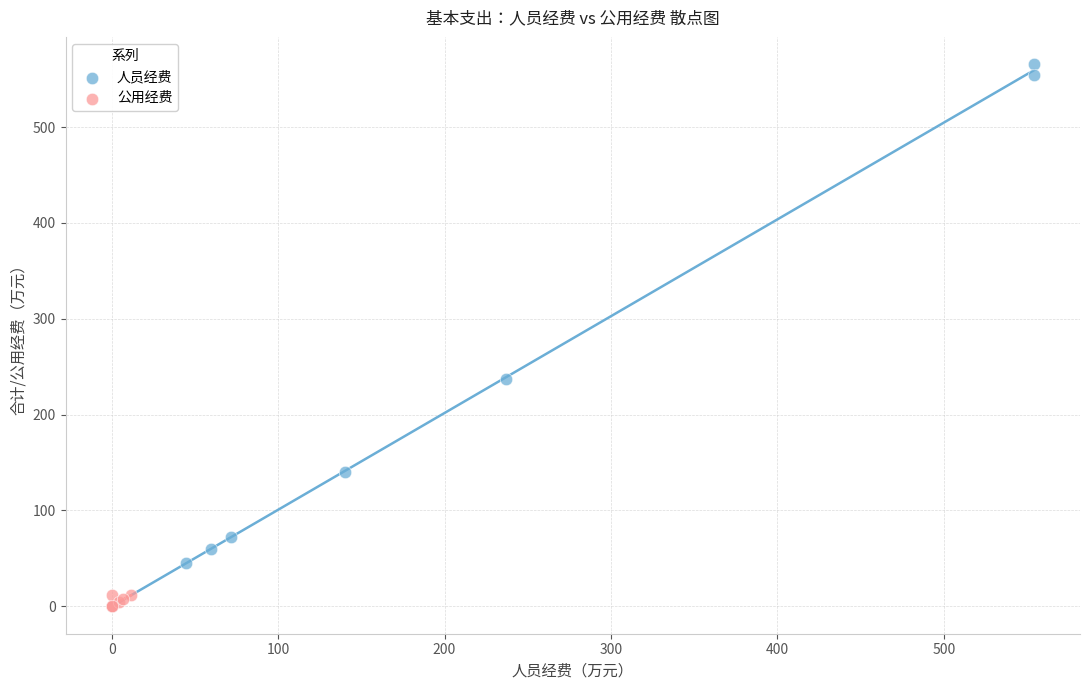

Which series contains the highest Y value?

人员经费